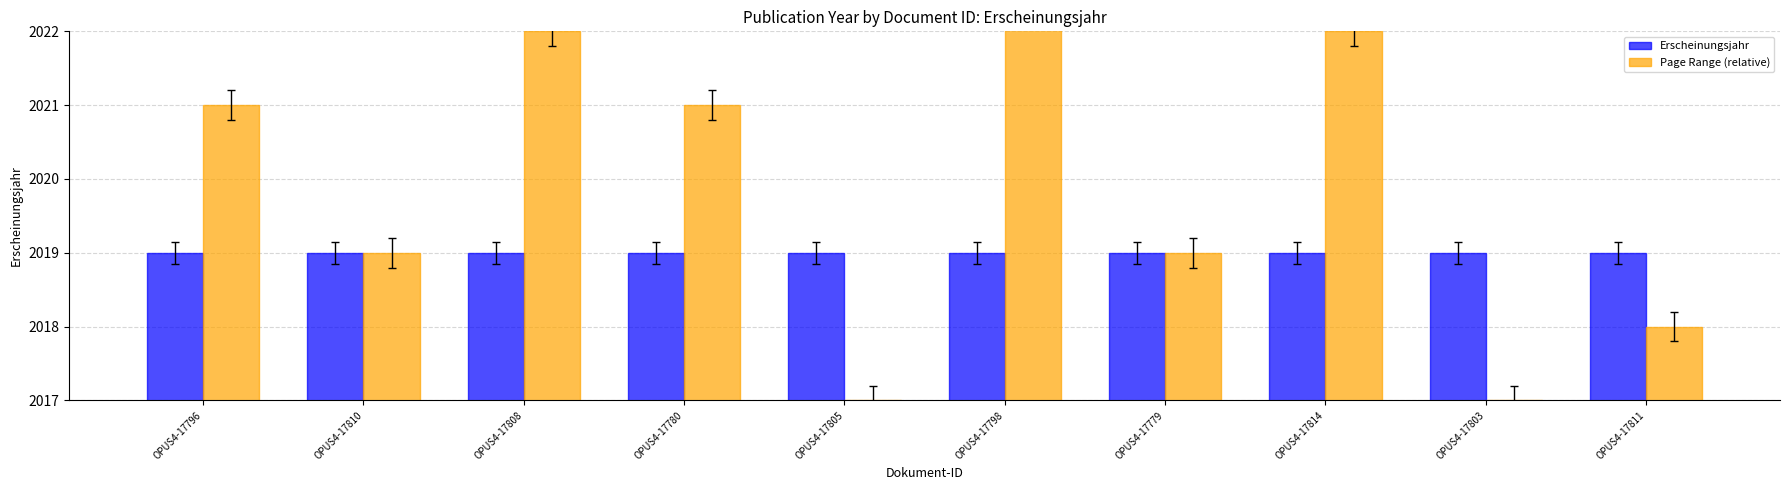

What is the label of the 8th bar from the right?

OPUS4-17808